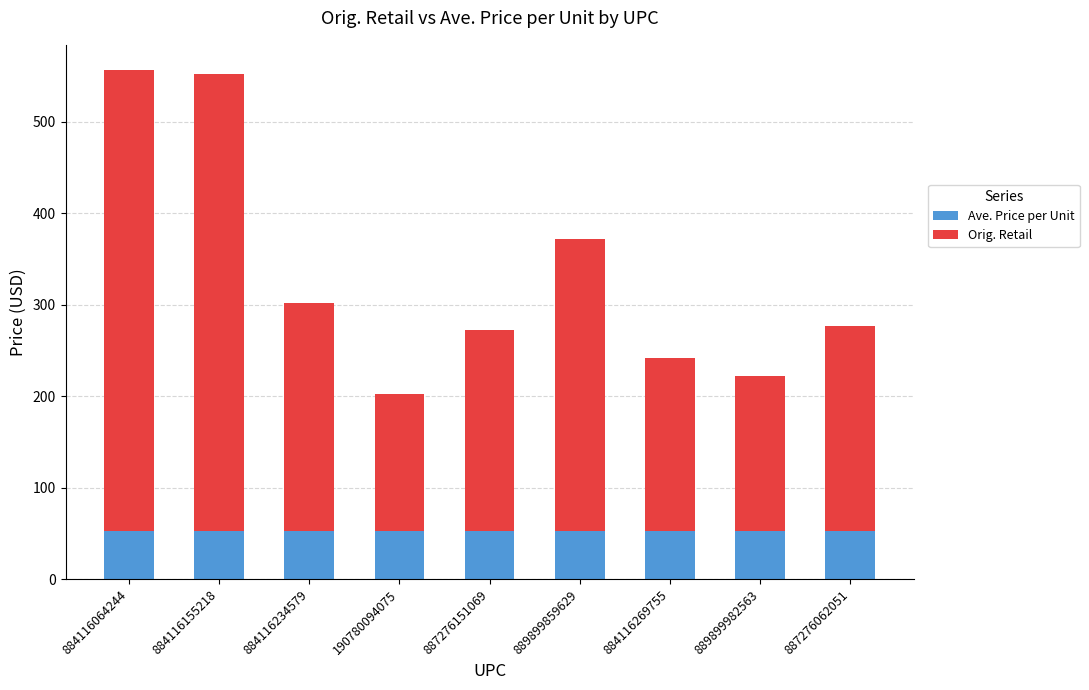

What is the total value across all series at 889899982563?

222.1